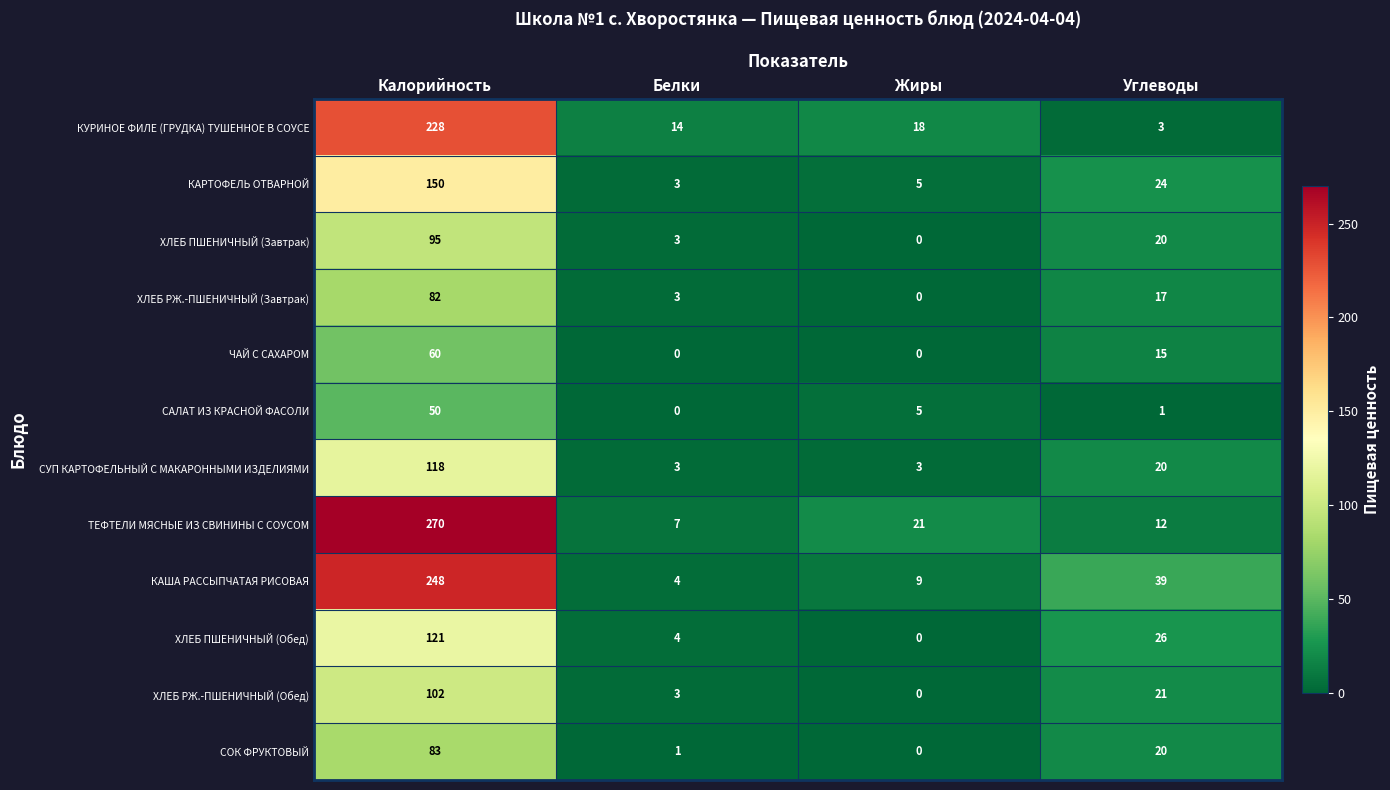

What is the lowest value of the КАРТОФЕЛЬ ОТВАРНОЙ series?

3